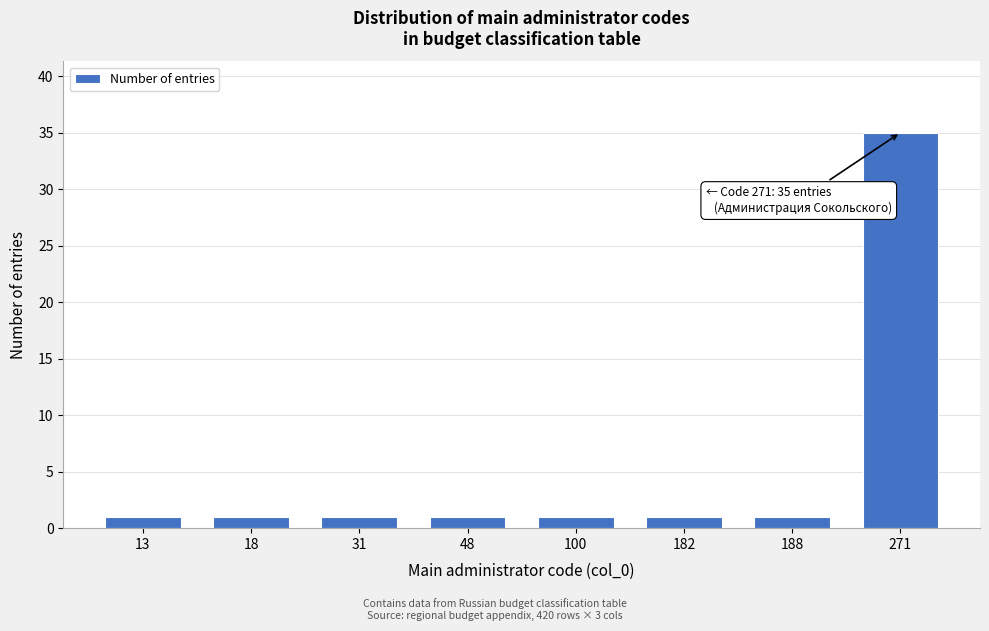

Reading left to right, list all the values displayed in this chart.

13=1	18=1	31=1	48=1	100=1	182=1	188=1	271=35